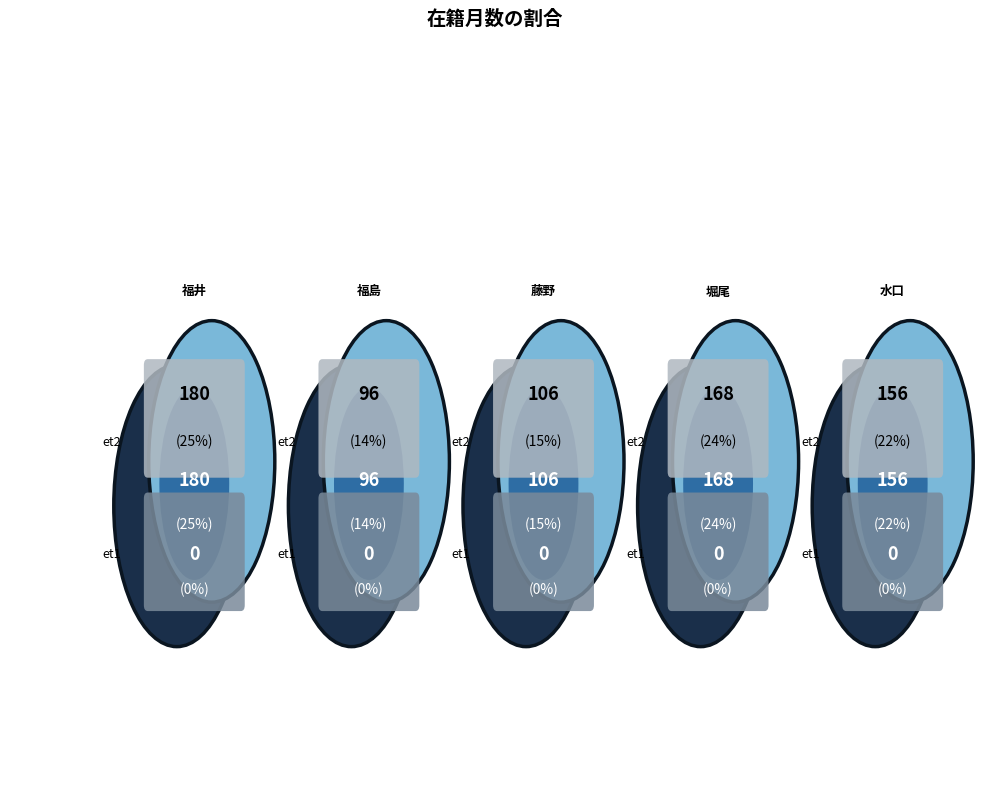

To the nearest percent, what is the difference between the 福島 圭穣 (323728) and 藤野 裕道 (313992) slice percentages?

1%